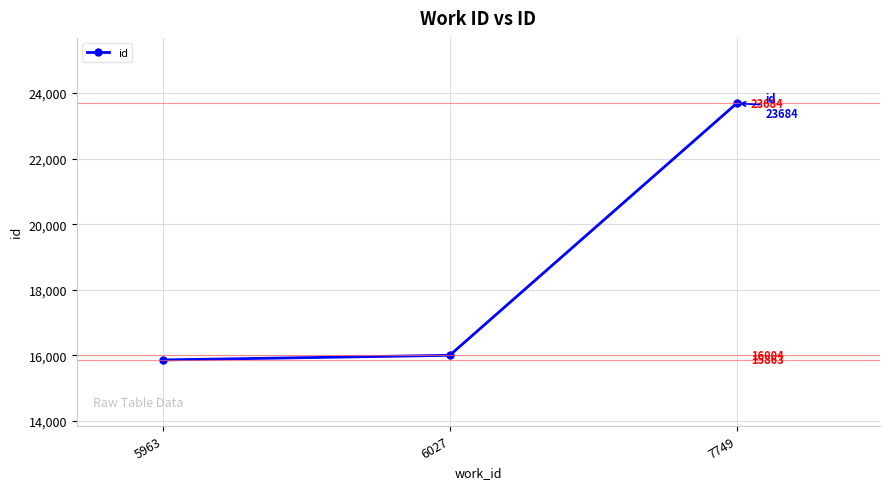

What is the value of the 2nd point from the left?

16004